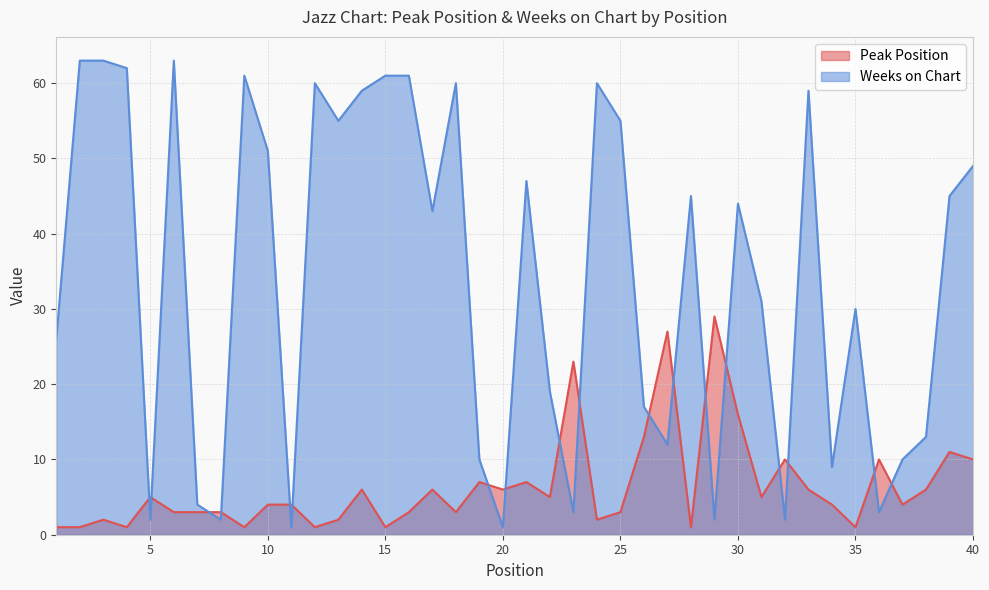

Is it true that Weeks on Chart equals 91 at 13?

False